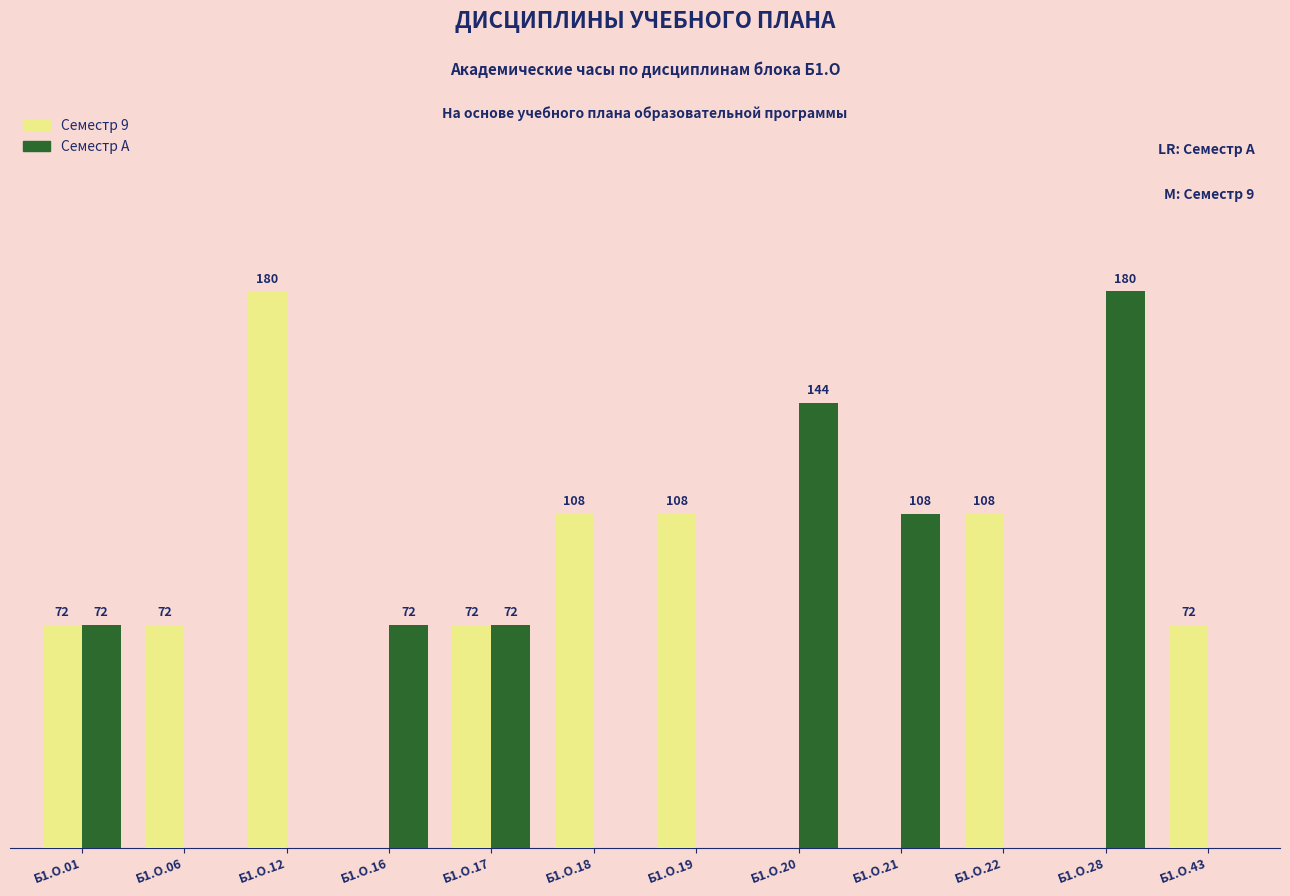

Which series has the largest total across all categories?

Семестр 9